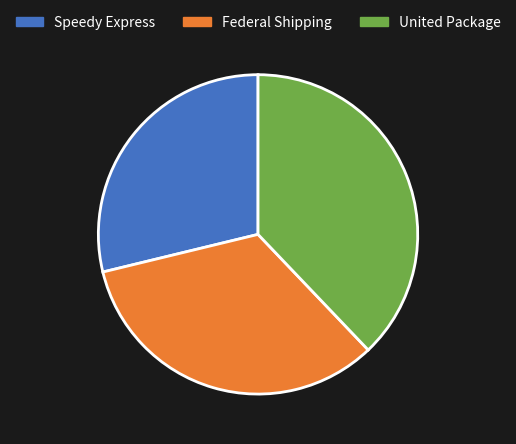

True or false: Federal Shipping accounts for 42% of the total.

False